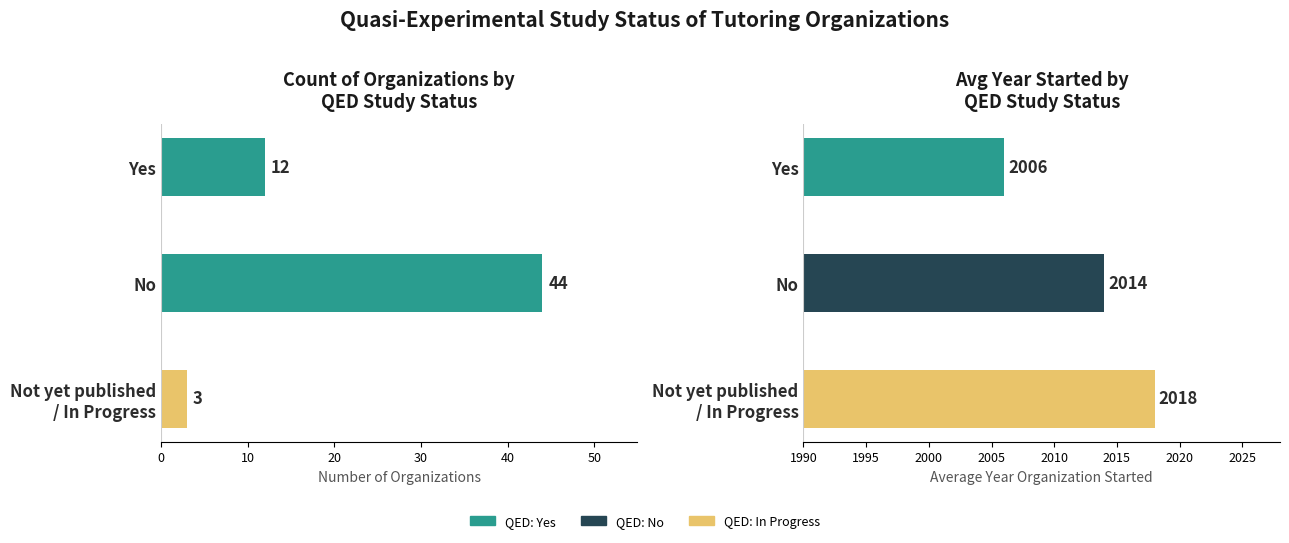

Which series has the largest total across all categories?

Avg Year Started